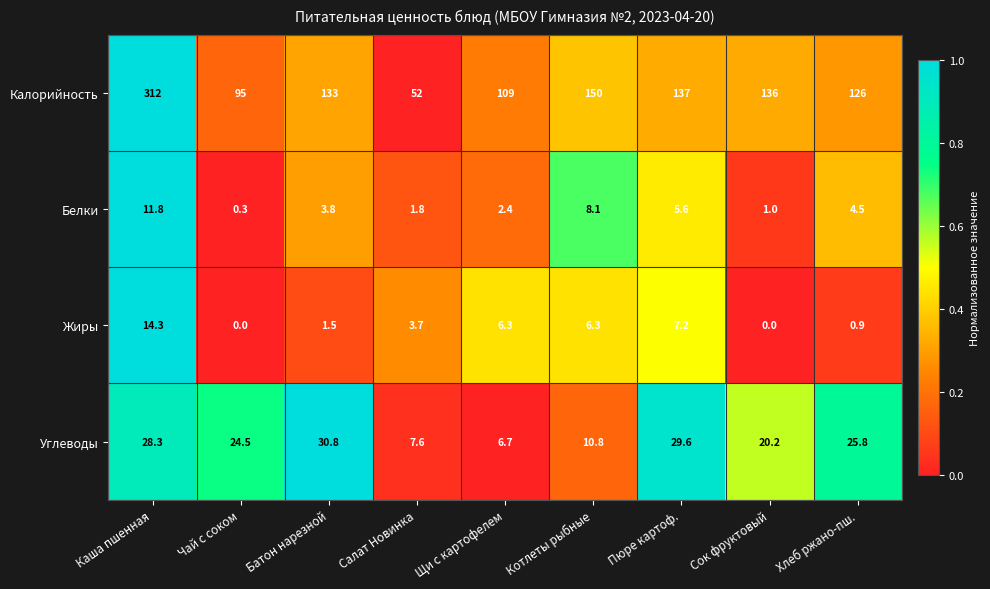

What is the total value across all series at Батон нарезной?

169.1